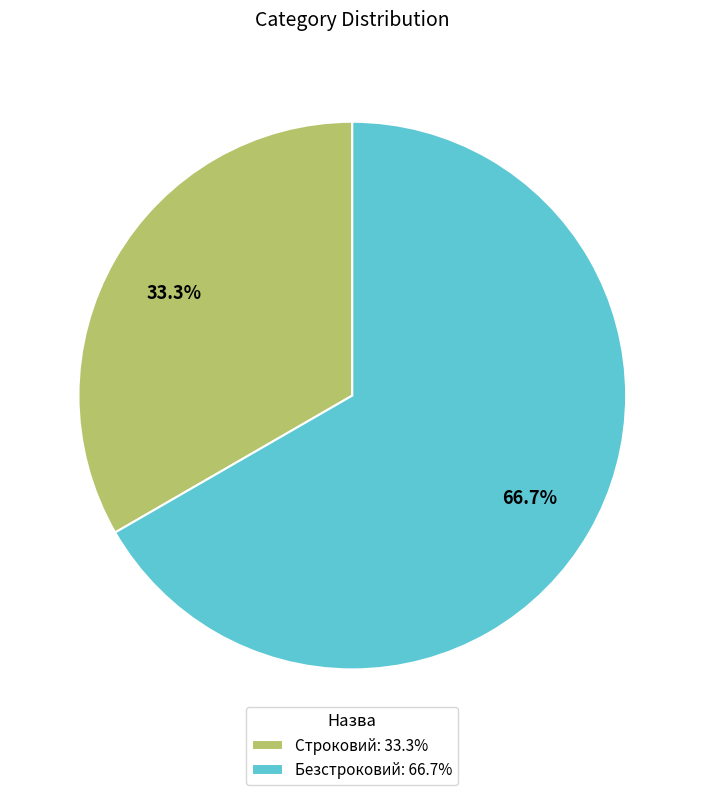

To the nearest percent, what is the combined percentage of Строковий and Безстроковий?

100%